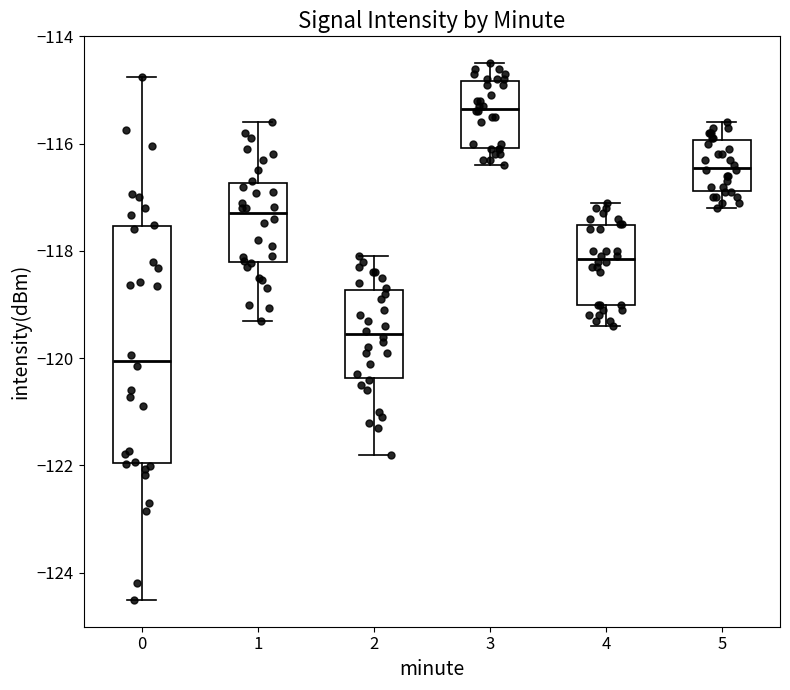

Reading left to right, transcribe this box plot: for each box, give where its median line is, the range the box spans, and where its two whiskers end, as read against the y-axis. The values are not printed on the chart, so give them approximately, as read against the axis.

0: median -120.0, box -122.0 to -117.6, whiskers -124.6 to -114.8
1: median -117.2, box -118.2 to -116.8, whiskers -119.2 to -115.6
2: median -119.6, box -120.4 to -118.8, whiskers -121.8 to -118.0
3: median -115.4, box -116.0 to -114.8, whiskers -116.4 to -114.4
4: median -118.2, box -119.0 to -117.6, whiskers -119.4 to -117.0
5: median -116.4, box -116.8 to -116.0, whiskers -117.2 to -115.6